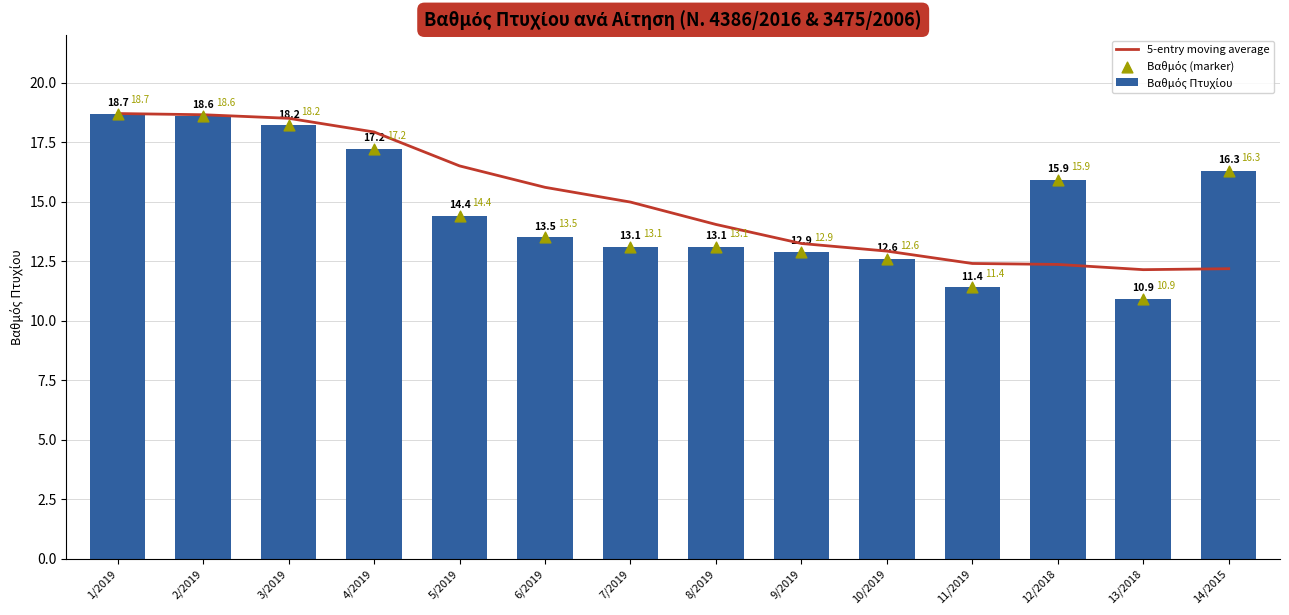

Which series has the largest total across all categories?

5-entry moving average